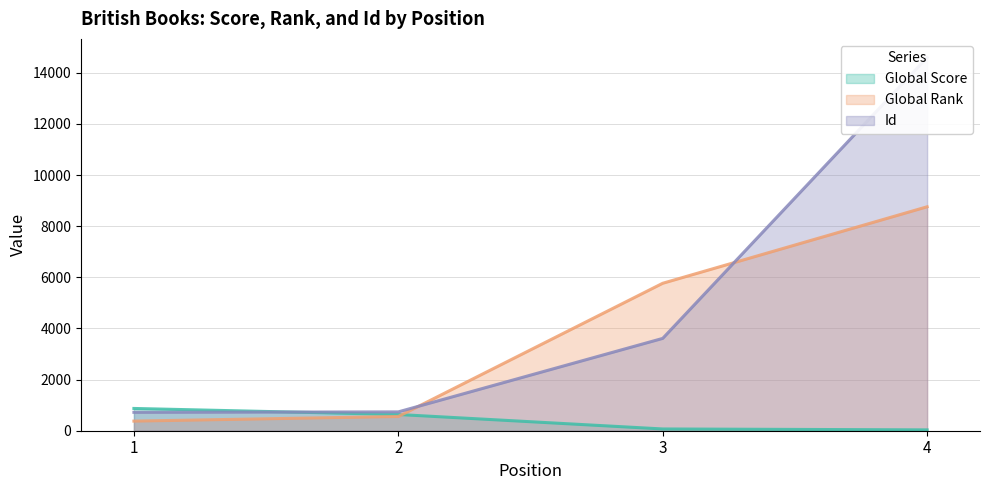

At which category does the chart reach its minimum across all series?

4